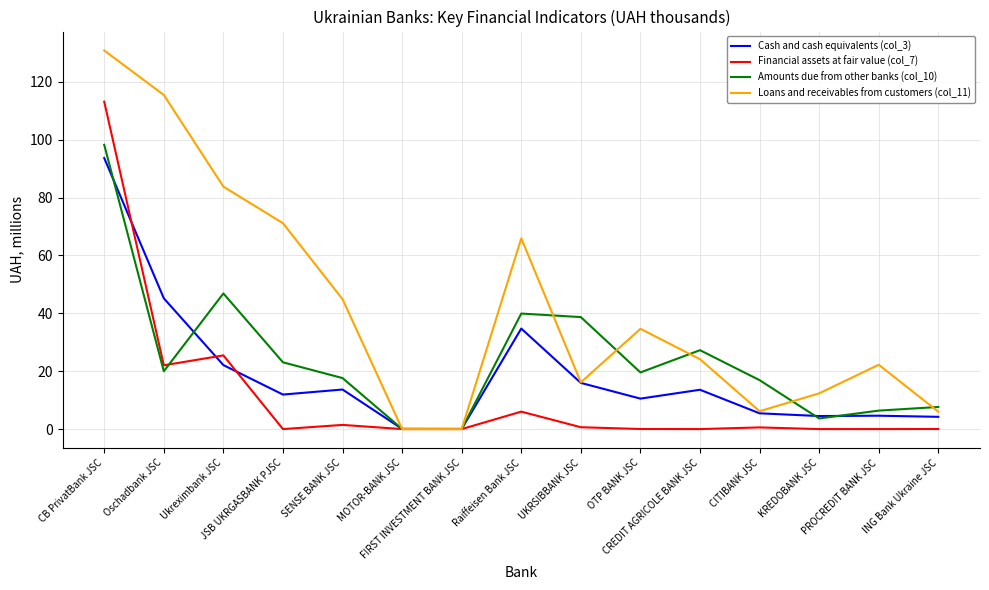

What is the highest value of the Cash and cash equivalents (col_3) series?

93.6